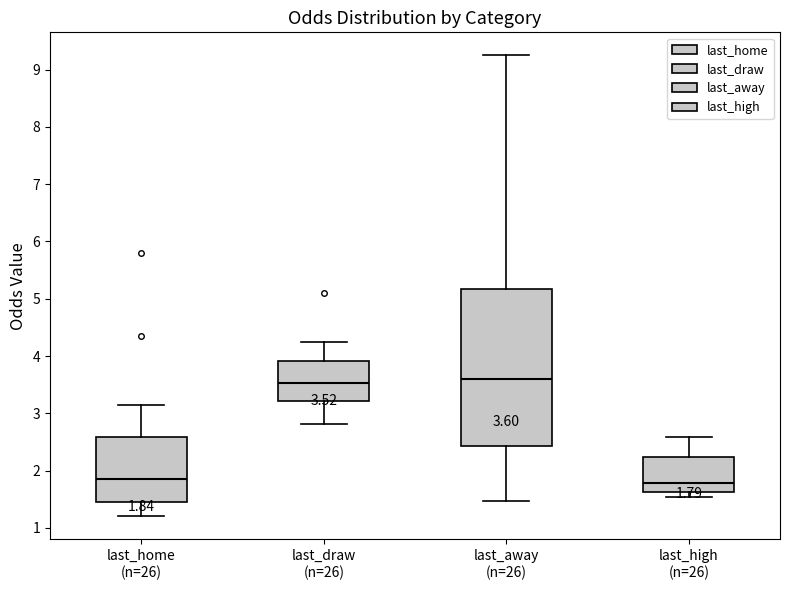

Comparing the boxes themselves (not the whiskers), which one is the tallest?

last_away (n=26)